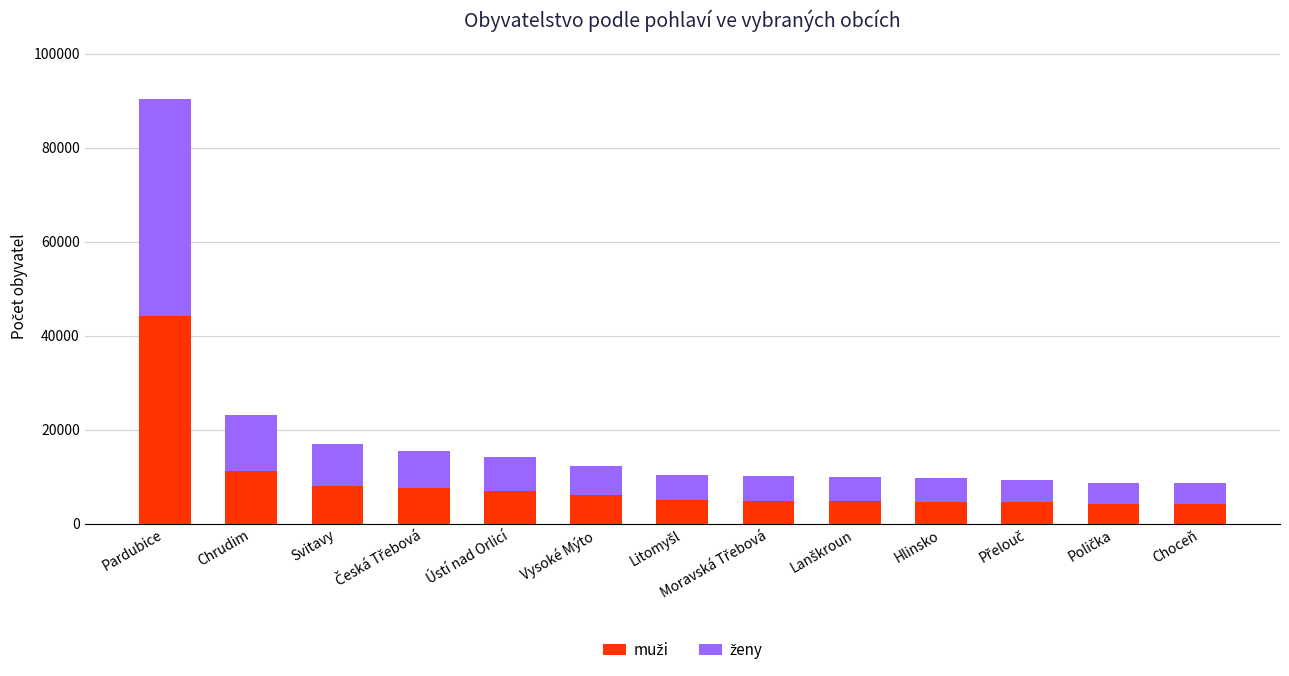

At which category is the sum across all series the highest?

Pardubice